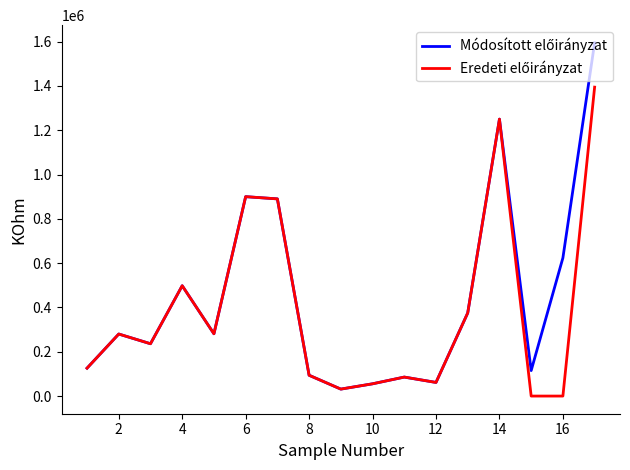

What is the maximum value shown in the chart?

1594355